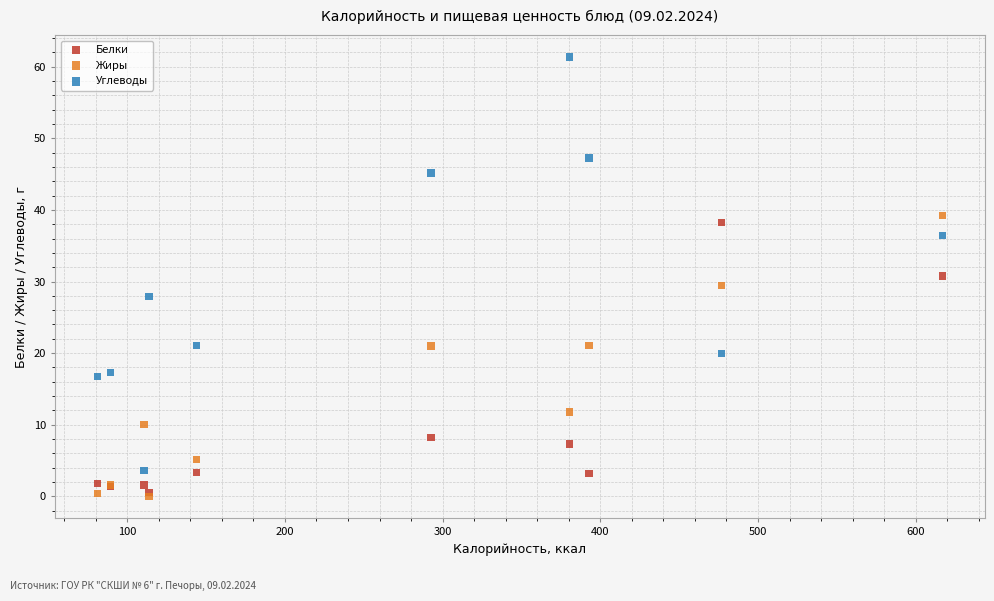

Which series contains the lowest Y value?

Жиры